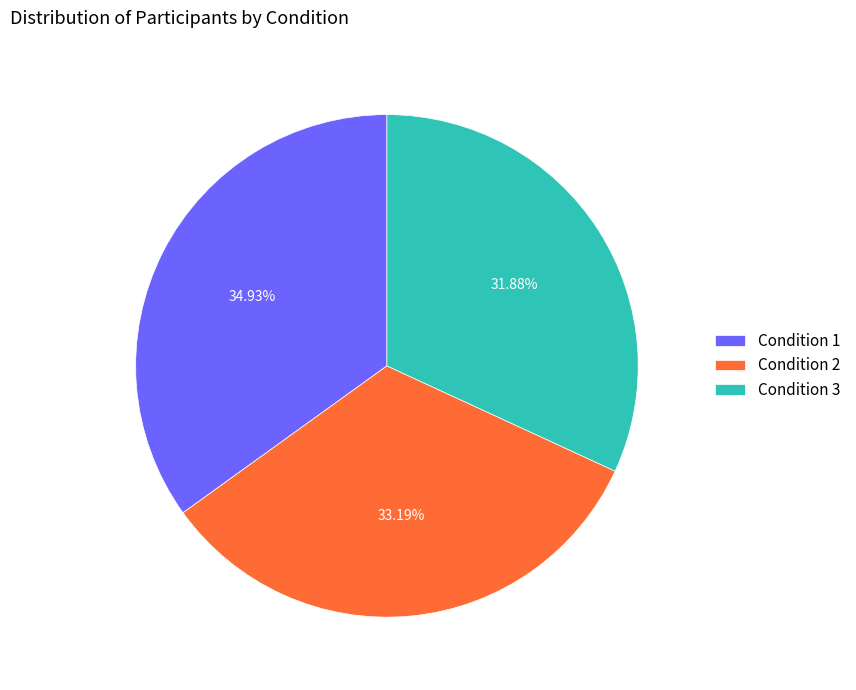

To the nearest percent, what portion does Condition 1 represent?

35%